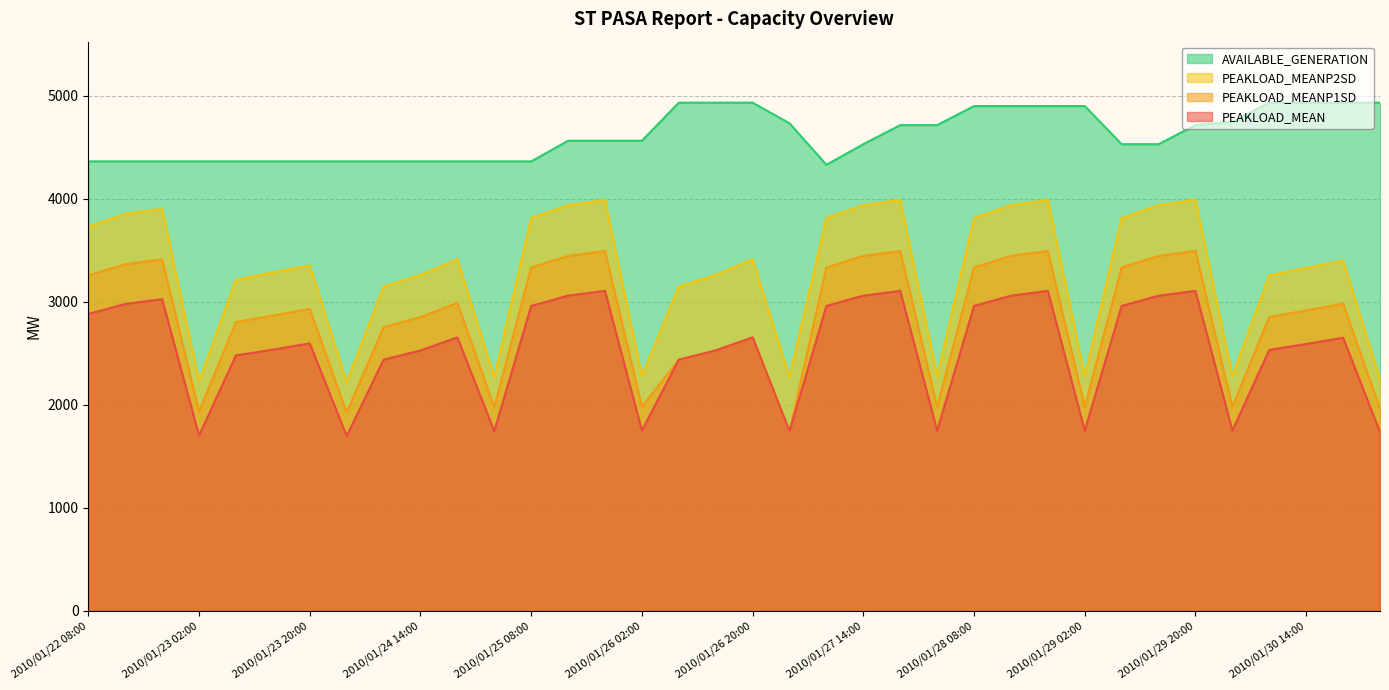

Reading right to left, transcribe all the data shown in this chart.

PEAKLOAD_MEAN: 2010/01/31 02:00=1736	2010/01/30 20:00=2653	2010/01/30 14:00=2592	2010/01/30 08:00=2535	2010/01/30 02:00=1751	2010/01/29 20:00=3108	2010/01/29 14:00=3061	2010/01/29 08:00=2962	2010/01/29 02:00=1751	2010/01/28 20:00=3108	2010/01/28 14:00=3061	2010/01/28 08:00=2962	2010/01/28 02:00=1751	2010/01/27 20:00=3108	2010/01/27 14:00=3061	2010/01/27 08:00=2962	2010/01/27 02:00=1746	2010/01/26 20:00=2656	2010/01/26 14:00=2529	2010/01/26 08:00=2440	2010/01/26 02:00=1751	2010/01/25 20:00=3108	2010/01/25 14:00=3061	2010/01/25 08:00=2962	2010/01/25 02:00=1746	2010/01/24 20:00=2656	2010/01/24 14:00=2529	2010/01/24 08:00=2440	2010/01/24 02:00=1698	2010/01/23 20:00=2598	2010/01/23 14:00=2537	2010/01/23 08:00=2481	2010/01/23 02:00=1703	2010/01/22 20:00=3027	2010/01/22 14:00=2981	2010/01/22 08:00=2884
PEAKLOAD_MEANP1SD: 2010/01/31 02:00=1963	2010/01/30 20:00=2983	2010/01/30 14:00=2918	2010/01/30 08:00=2854	2010/01/30 02:00=1983	2010/01/29 20:00=3495	2010/01/29 14:00=3447	2010/01/29 08:00=3336	2010/01/29 02:00=1983	2010/01/28 20:00=3495	2010/01/28 14:00=3447	2010/01/28 08:00=3336	2010/01/28 02:00=1983	2010/01/27 20:00=3495	2010/01/27 14:00=3447	2010/01/27 08:00=3336	2010/01/27 02:00=1746	2010/01/26 20:00=2656	2010/01/26 14:00=2529	2010/01/26 08:00=2440	2010/01/26 02:00=1983	2010/01/25 20:00=3495	2010/01/25 14:00=3447	2010/01/25 08:00=3336	2010/01/25 02:00=1978	2010/01/24 20:00=2991	2010/01/24 14:00=2853	2010/01/24 08:00=2754	2010/01/24 02:00=1928	2010/01/23 20:00=2932	2010/01/23 14:00=2868	2010/01/23 08:00=2805	2010/01/23 02:00=1935	2010/01/22 20:00=3414	2010/01/22 14:00=3366	2010/01/22 08:00=3258
PEAKLOAD_MEANP2SD: 2010/01/31 02:00=2251	2010/01/30 20:00=3401	2010/01/30 14:00=3331	2010/01/30 08:00=3259	2010/01/30 02:00=2281	2010/01/29 20:00=3991	2010/01/29 14:00=3940	2010/01/29 08:00=3815	2010/01/29 02:00=2281	2010/01/28 20:00=3991	2010/01/28 14:00=3940	2010/01/28 08:00=3815	2010/01/28 02:00=2281	2010/01/27 20:00=3991	2010/01/27 14:00=3940	2010/01/27 08:00=3815	2010/01/27 02:00=2272	2010/01/26 20:00=3415	2010/01/26 14:00=3262	2010/01/26 08:00=3150	2010/01/26 02:00=2281	2010/01/25 20:00=3991	2010/01/25 14:00=3940	2010/01/25 08:00=3815	2010/01/25 02:00=2272	2010/01/24 20:00=3415	2010/01/24 14:00=3262	2010/01/24 08:00=3150	2010/01/24 02:00=2220	2010/01/23 20:00=3356	2010/01/23 14:00=3287	2010/01/23 08:00=3216	2010/01/23 02:00=2229	2010/01/22 20:00=3906	2010/01/22 14:00=3855	2010/01/22 08:00=3732
AVAILABLE_GENERATION: 2010/01/31 02:00=4935	2010/01/30 20:00=4935	2010/01/30 14:00=4935	2010/01/30 08:00=4935	2010/01/30 02:00=4750	2010/01/29 20:00=4717	2010/01/29 14:00=4532	2010/01/29 08:00=4532	2010/01/29 02:00=4902	2010/01/28 20:00=4902	2010/01/28 14:00=4902	2010/01/28 08:00=4902	2010/01/28 02:00=4717	2010/01/27 20:00=4717	2010/01/27 14:00=4532	2010/01/27 08:00=4332	2010/01/27 02:00=4735	2010/01/26 20:00=4935	2010/01/26 14:00=4935	2010/01/26 08:00=4935	2010/01/26 02:00=4565	2010/01/25 20:00=4565	2010/01/25 14:00=4565	2010/01/25 08:00=4365	2010/01/25 02:00=4365	2010/01/24 20:00=4365	2010/01/24 14:00=4365	2010/01/24 08:00=4365	2010/01/24 02:00=4365	2010/01/23 20:00=4365	2010/01/23 14:00=4365	2010/01/23 08:00=4365	2010/01/23 02:00=4365	2010/01/22 20:00=4365	2010/01/22 14:00=4365	2010/01/22 08:00=4365